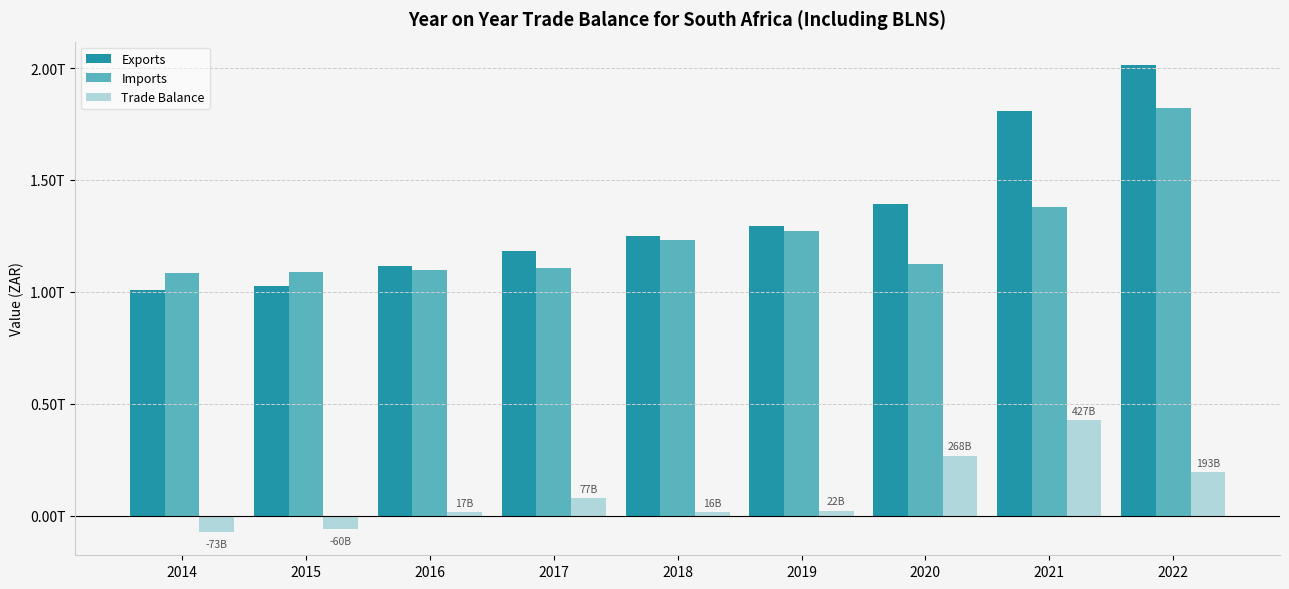

What is the difference between the maximum and minimum values in the Trade Balance series?

500182128220.0